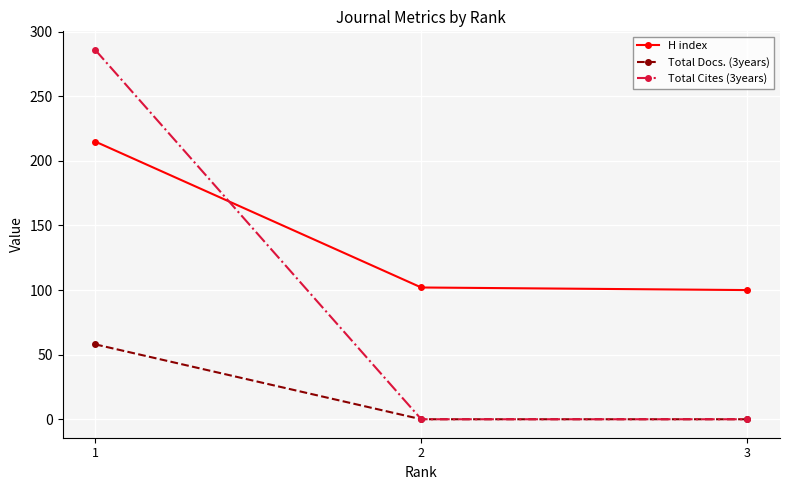

Rank the series by their maximum value, from highest to lowest.

Total Cites (3years), H index, Total Docs. (3years)